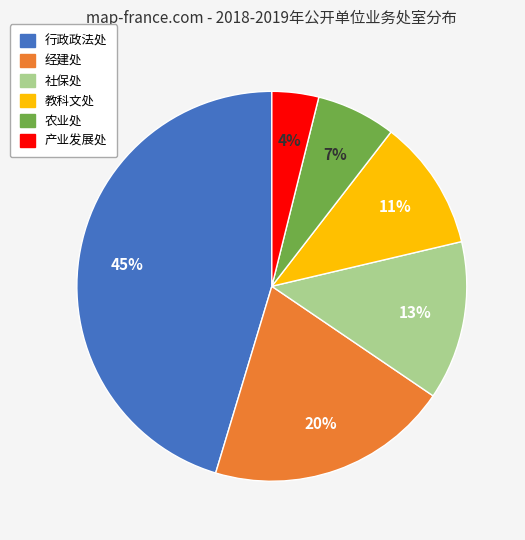

Do 社保处 and 教科文处 together represent more than half of the pie?

No